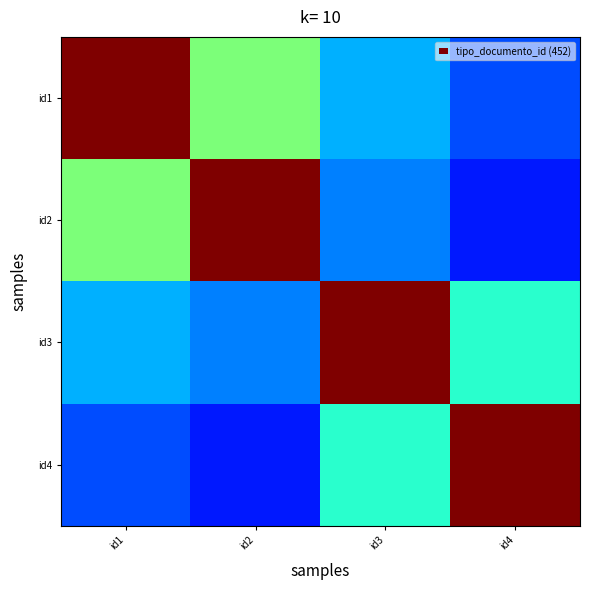

What is the total value across all series at id2?

858.8